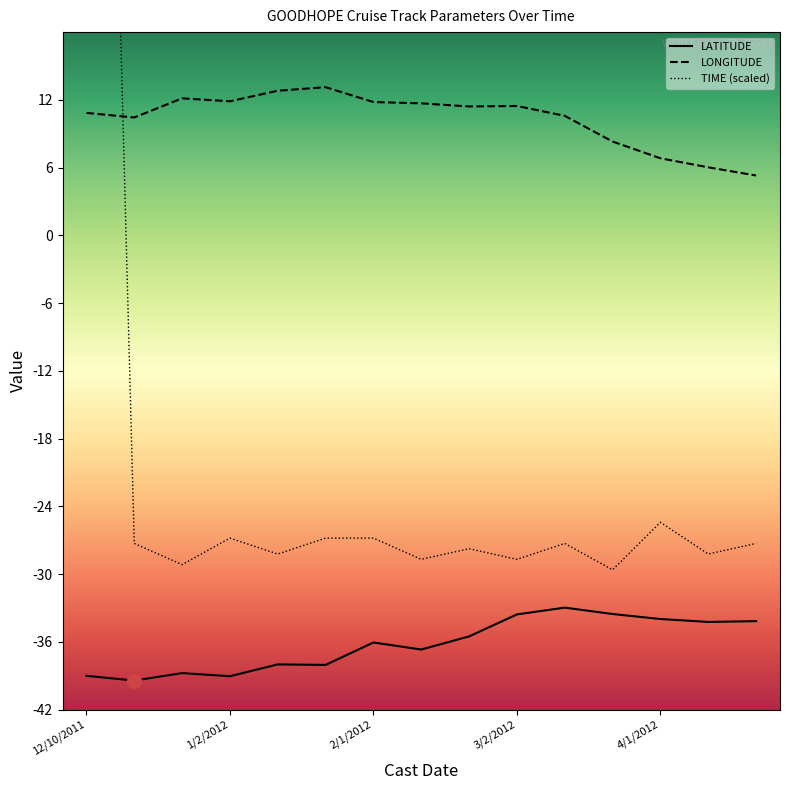

True or false: TIME and LONGITUDE cross at least once.

True